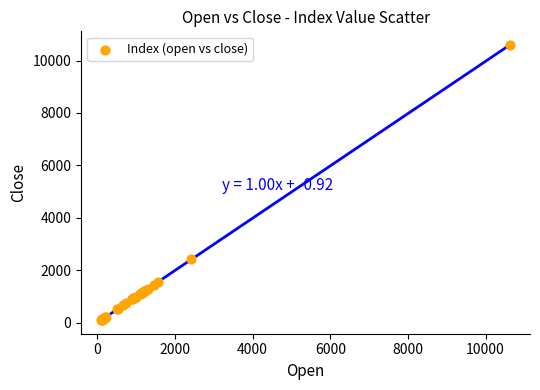

What Y value in the scatter plot is closest to 5346?

2419.0